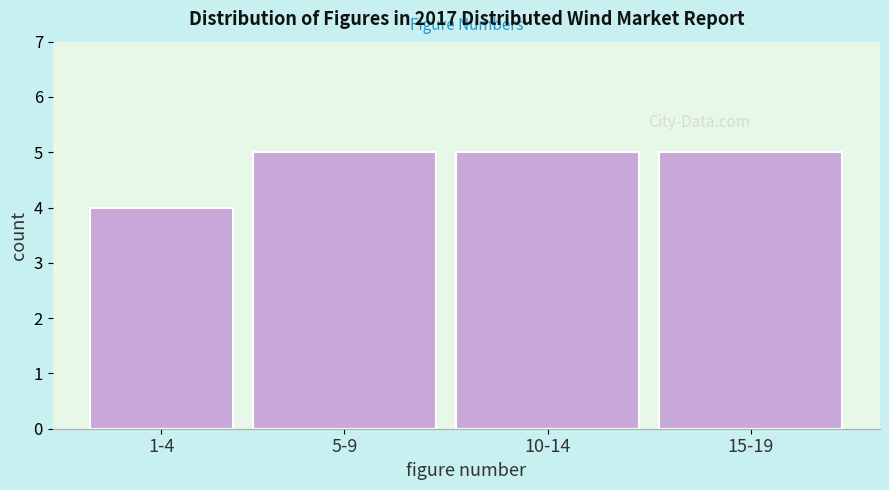

Reading left to right, what are all the values shown in this chart?

4	5	5	5